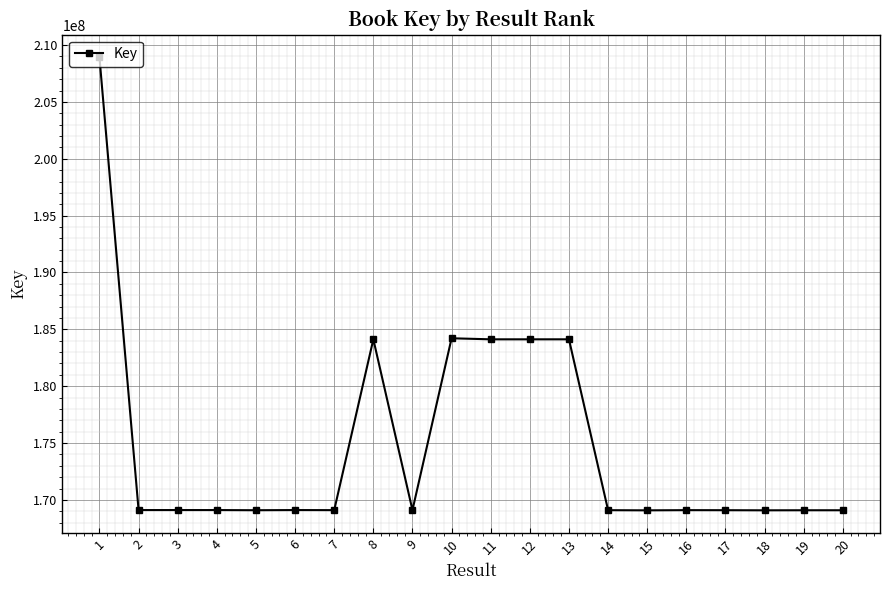

Read the value at 13, to the nearest 100.

184123700